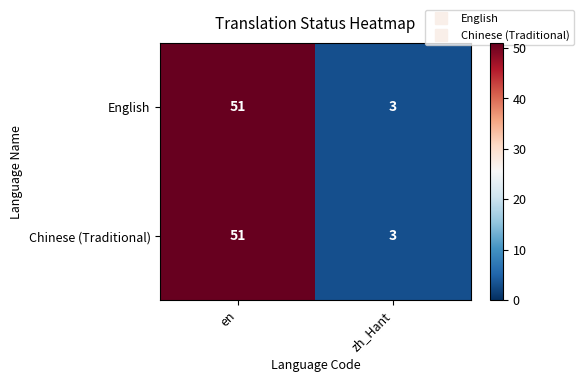

How many distinct data groups are displayed?

2